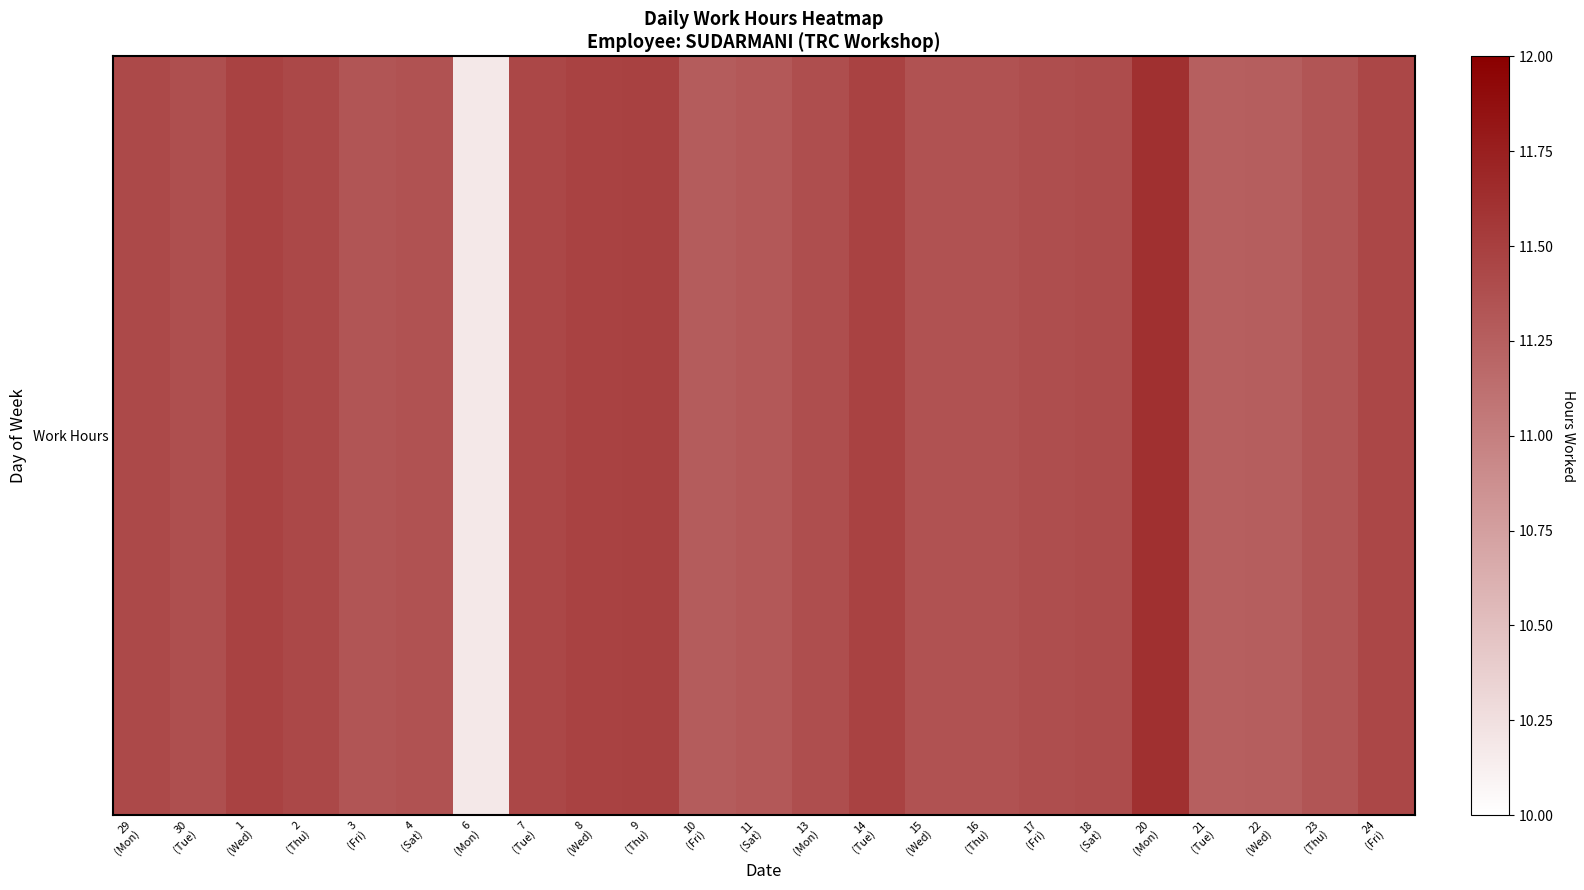

At which label is the value closest to 10?

6
(Mon)